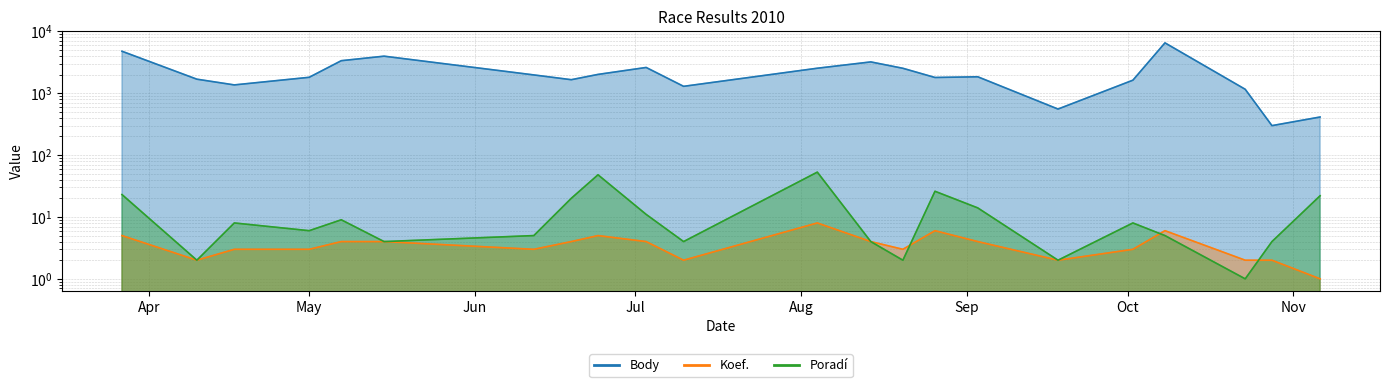

What is the spread (max minus min) of values at May?

1802